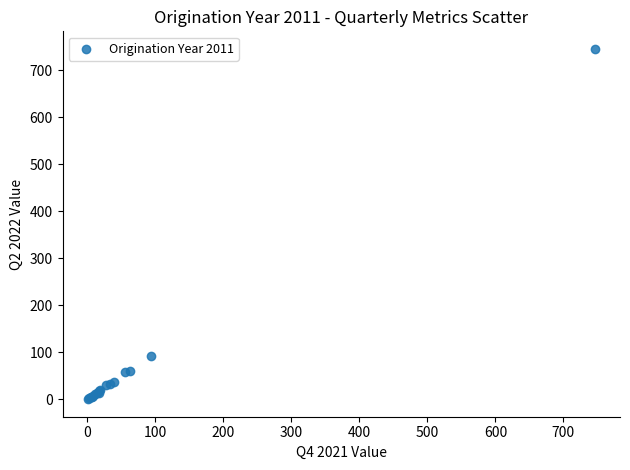

What Y value in the scatter plot is closest to 373?

92.6